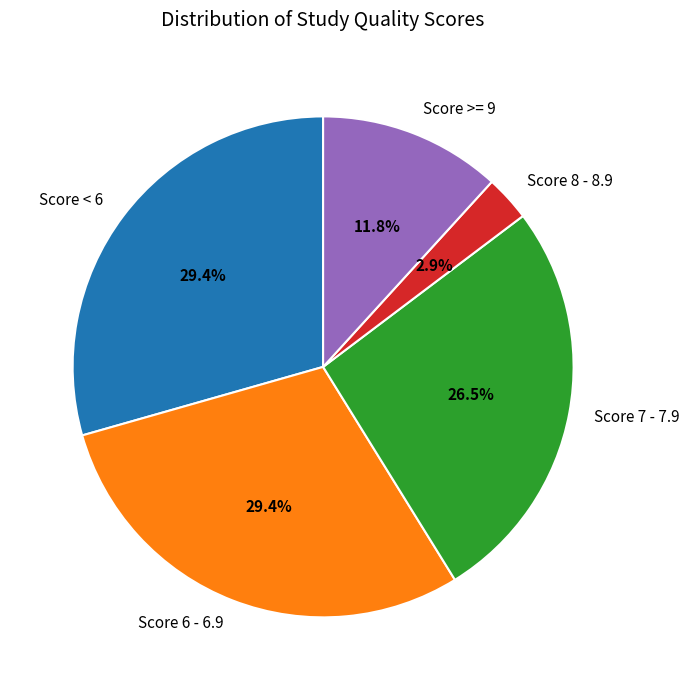

How many slices are in this pie chart?

5